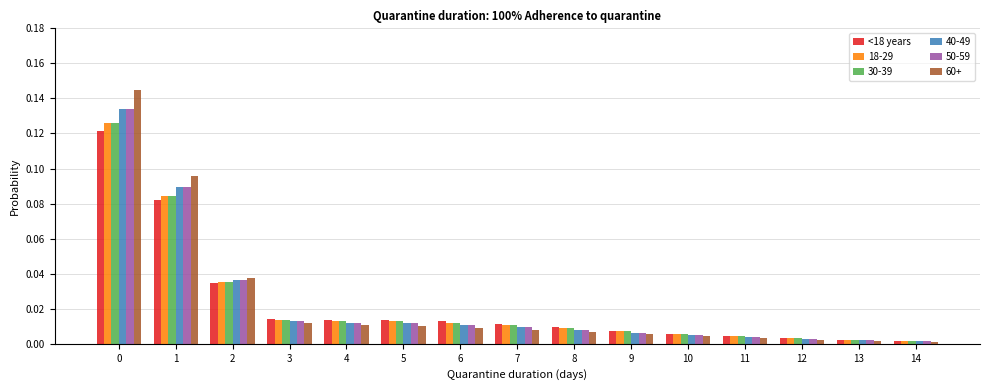

The 18-29 series shows 0.0 at 4. True or false?

True